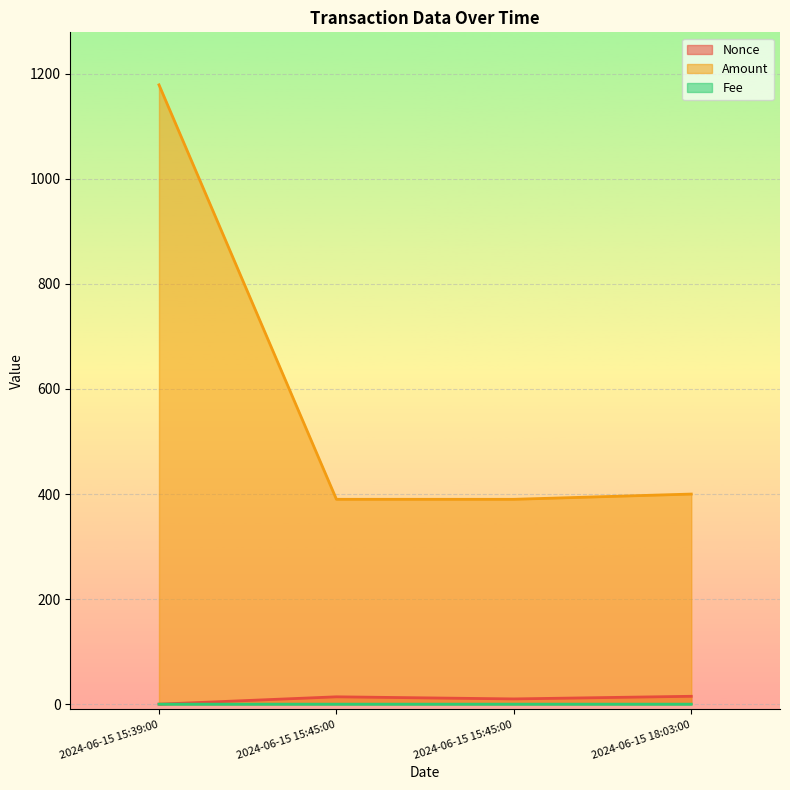

Does the chart display data point markers on the line(s)?

No